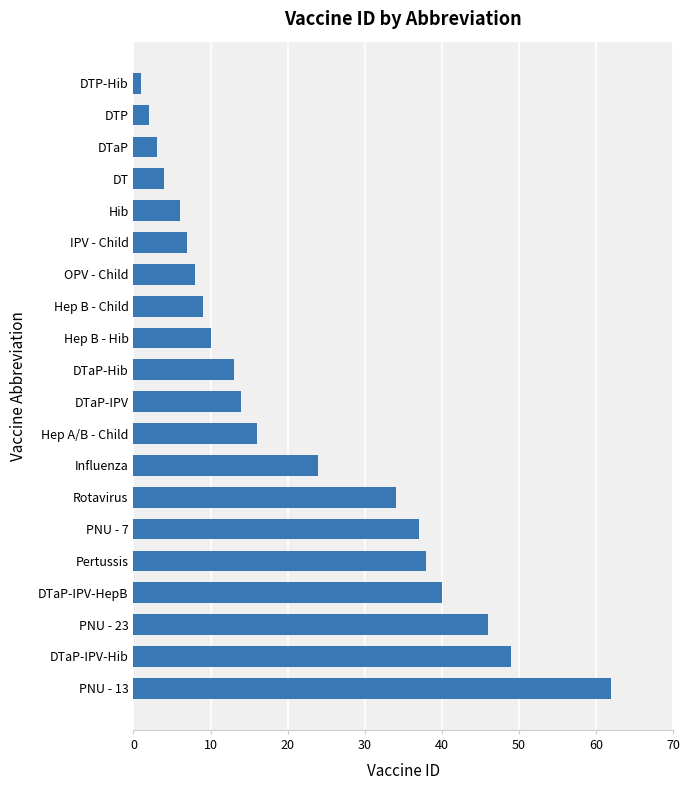

Is it true that the value at Influenza is 24?

True